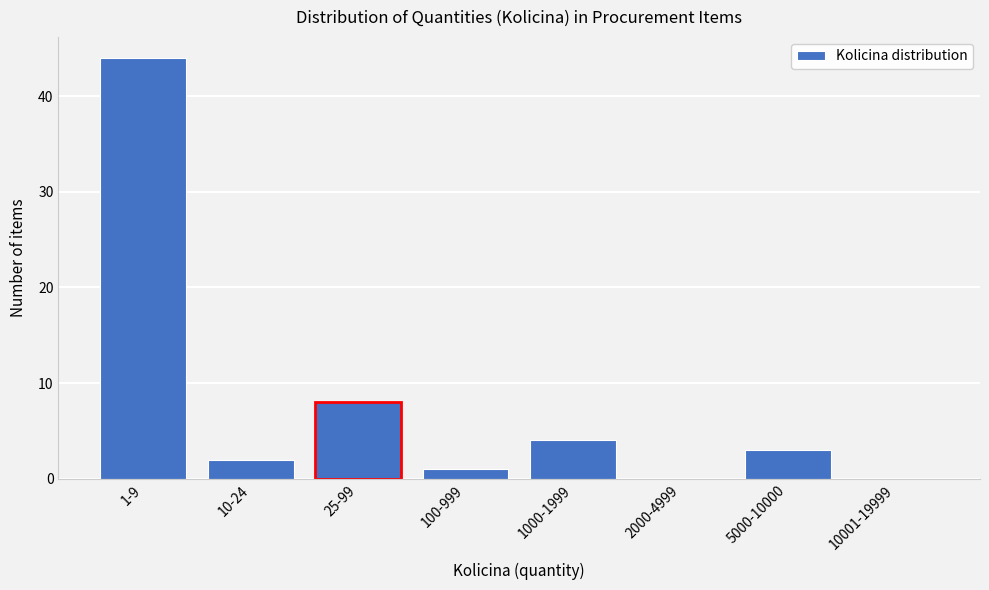

Reading right to left, transcribe all the data shown in this chart.

10001-19999=0	5000-10000=3	2000-4999=0	1000-1999=4	100-999=1	25-99=8	10-24=2	1-9=44